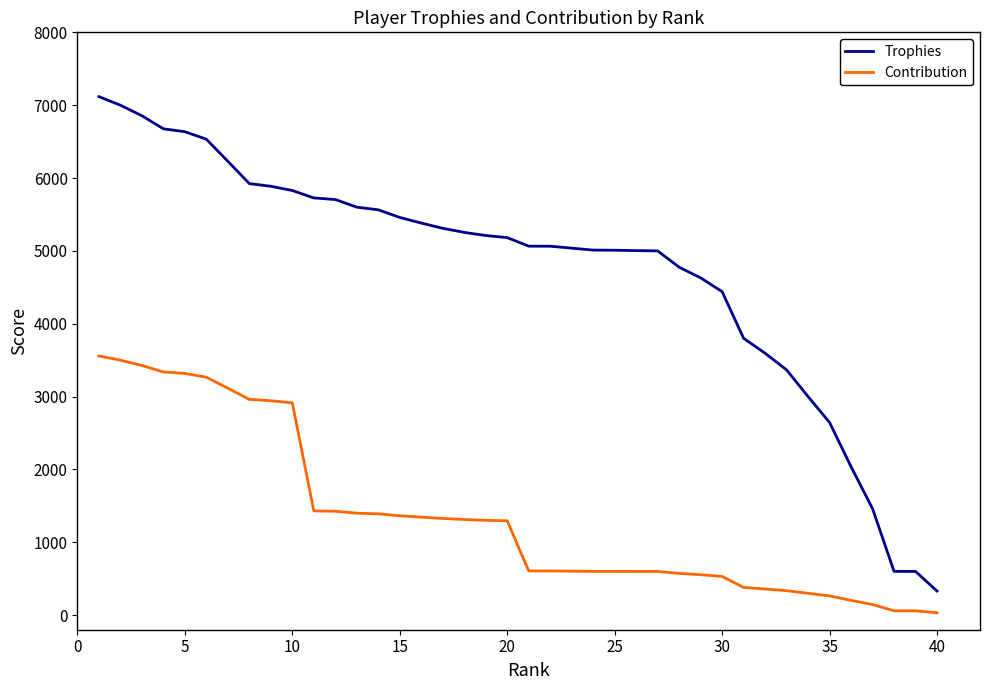

List the series in order of their peak value, highest first.

Trophies, Contribution